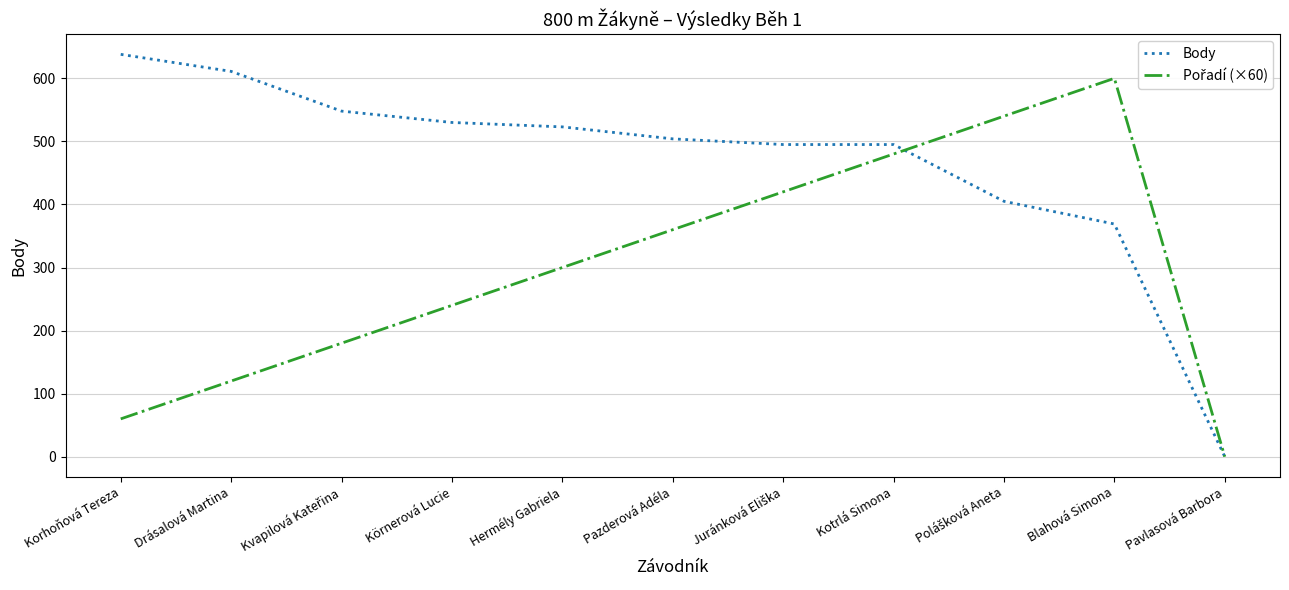

Which series has the largest total across all categories?

Body